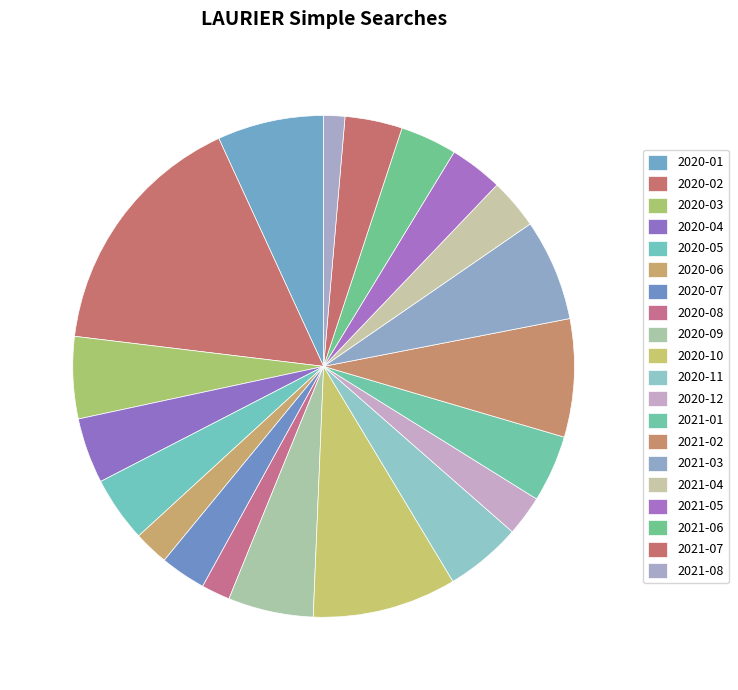

Which category has the biggest portion of the pie?

2020-02